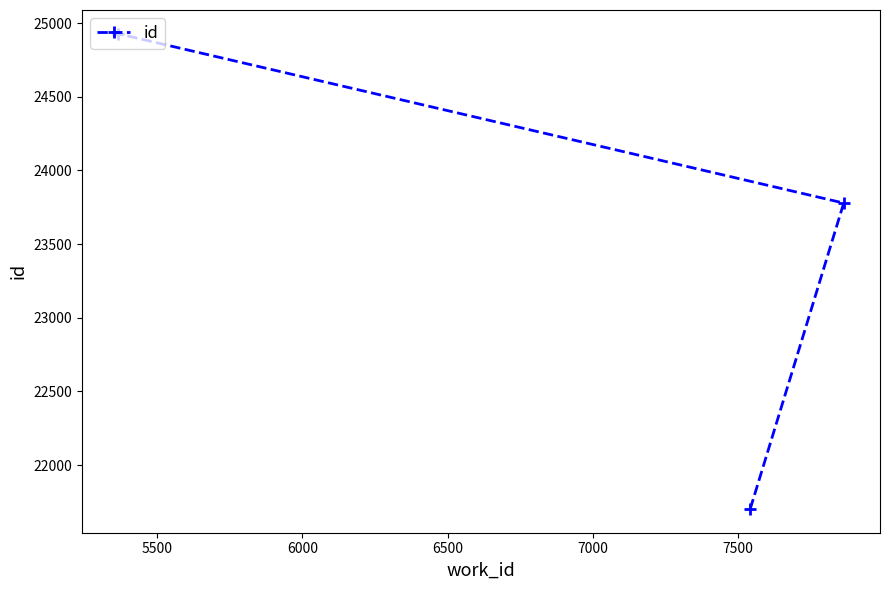

How many distinct data groups are displayed?

1